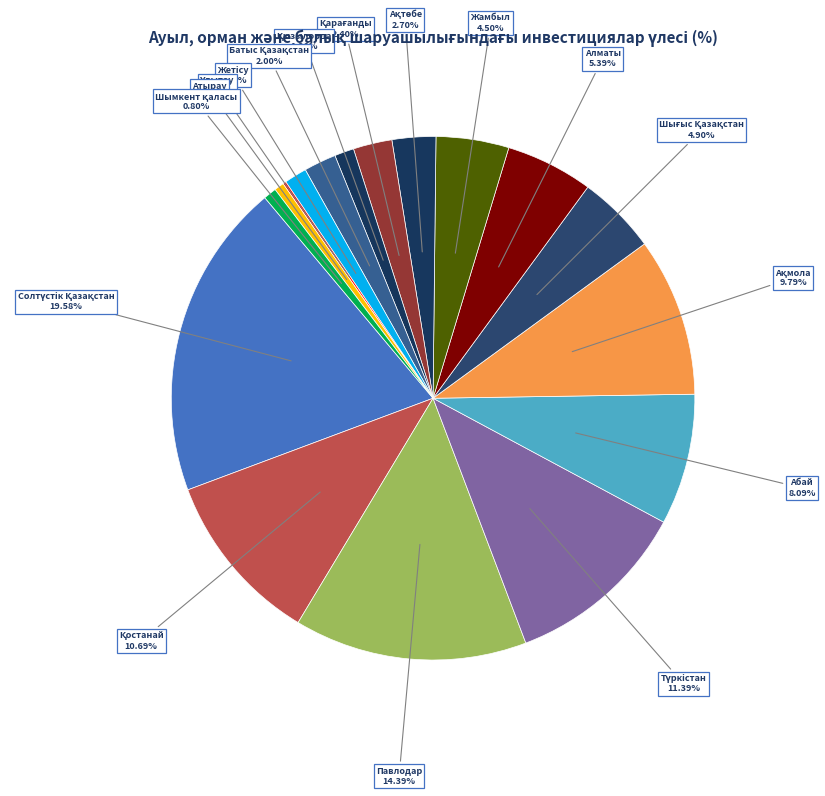

To the nearest percent, what percentage of the pie is Алматы?

5%